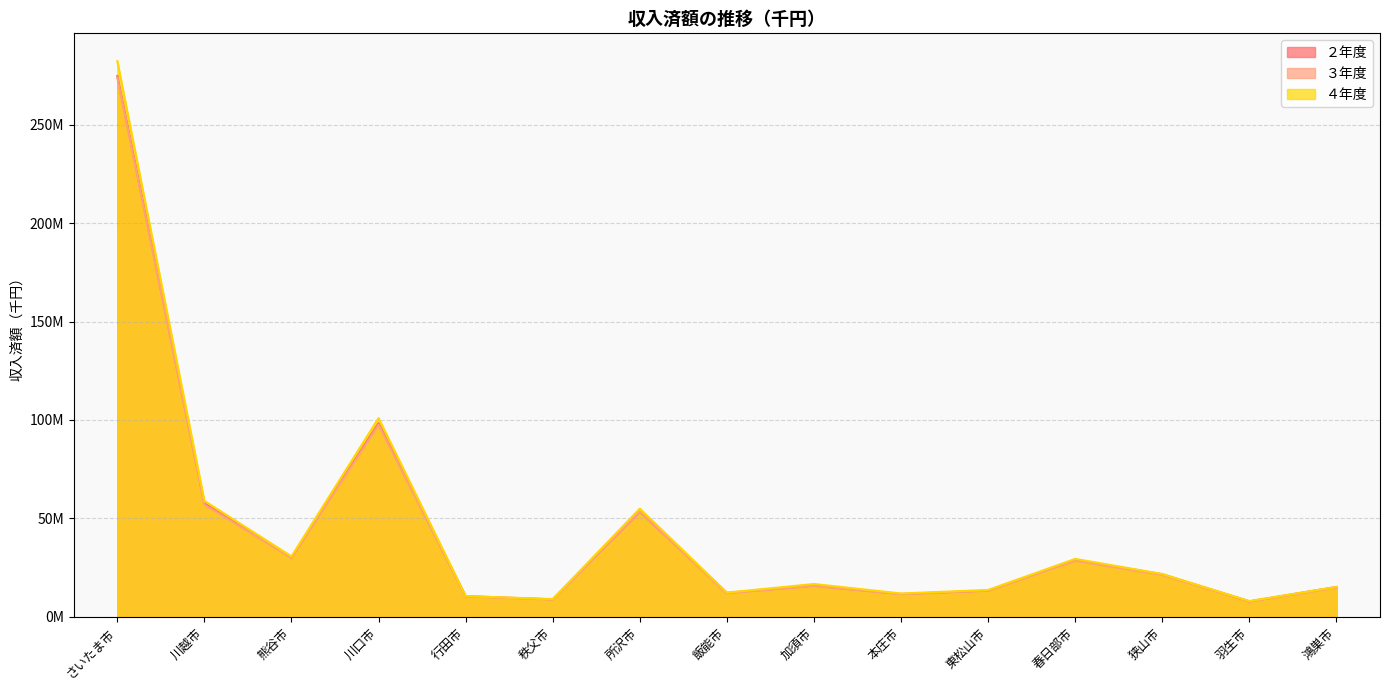

The value of ４年度 at 加須市 is 16707220. True or false?

True